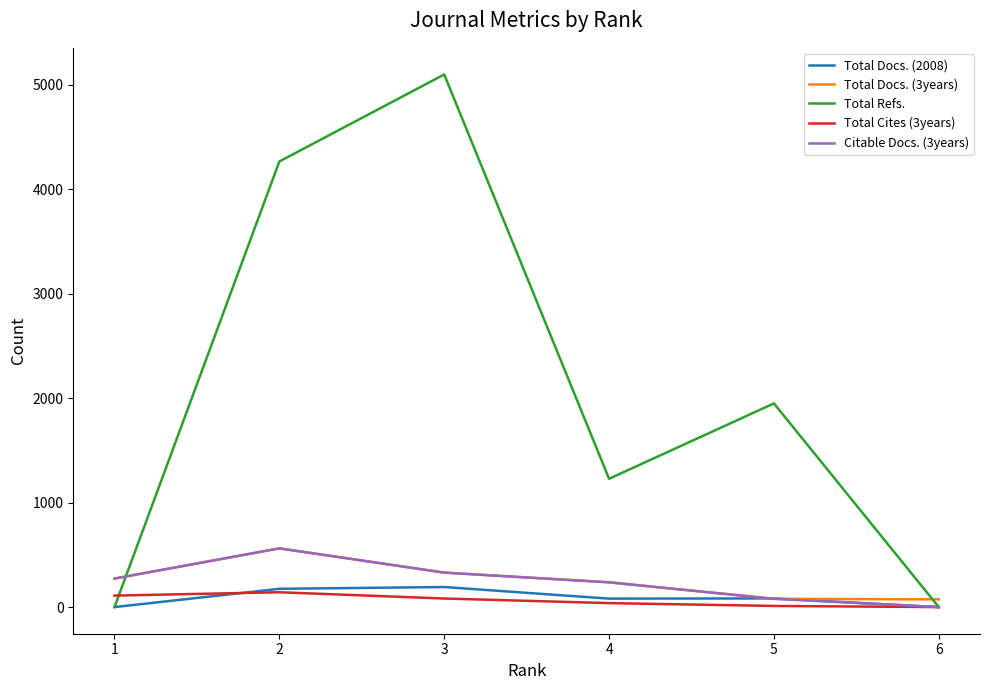

True or false: Total Refs. has a value of 0 at 6.

True